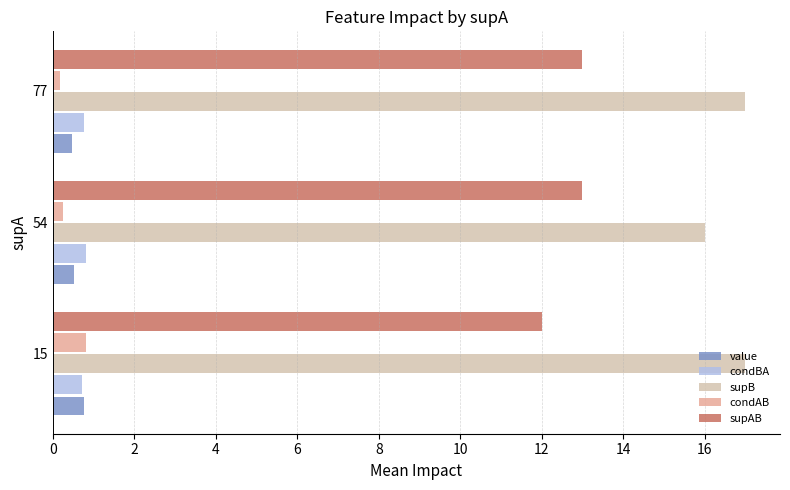

How many distinct data groups are displayed?

5